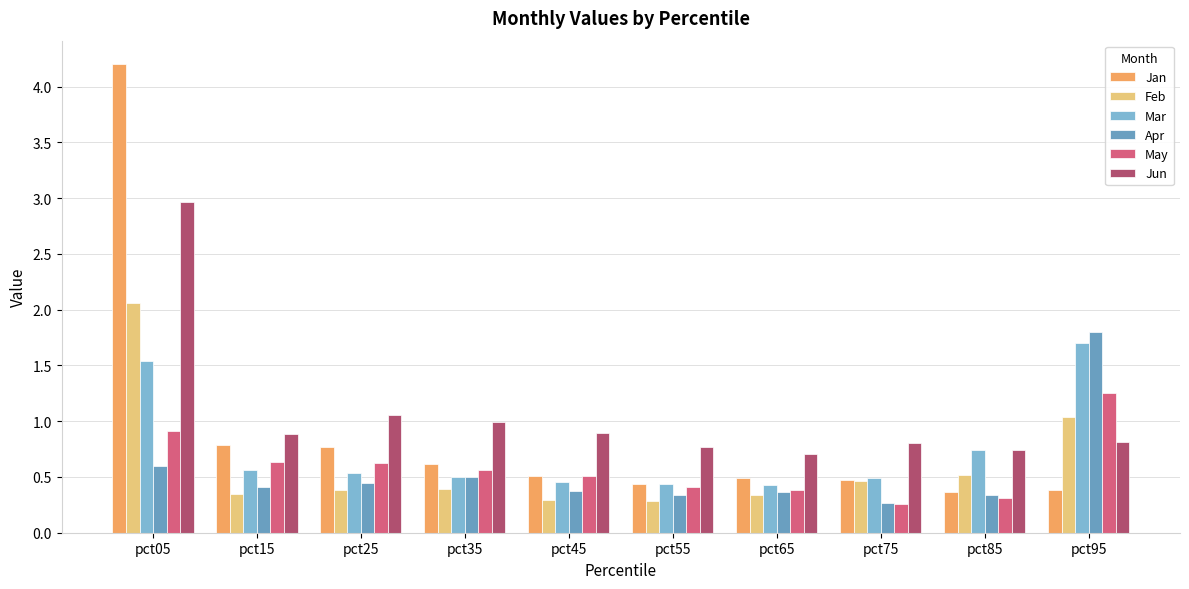

At which label does Jan reach its minimum?

pct85